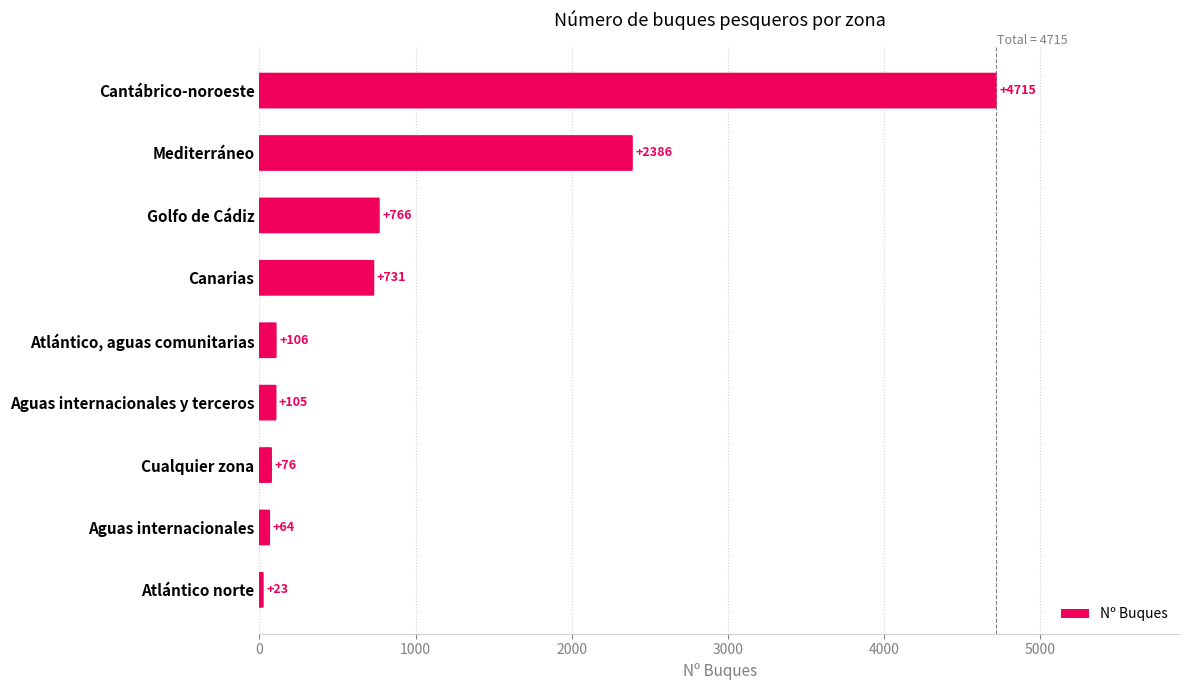

The value at Canarias is 1005. True or false?

False